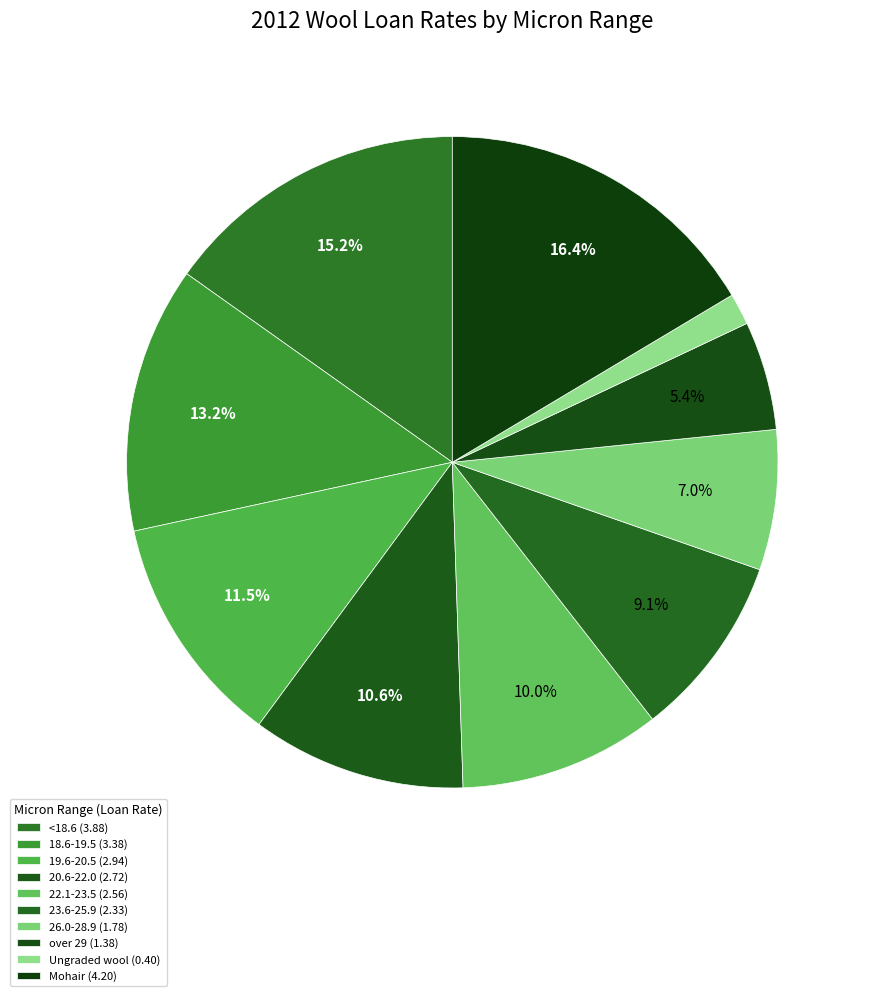

Which has a higher value, Mohair or 22.1-23.5?

Mohair